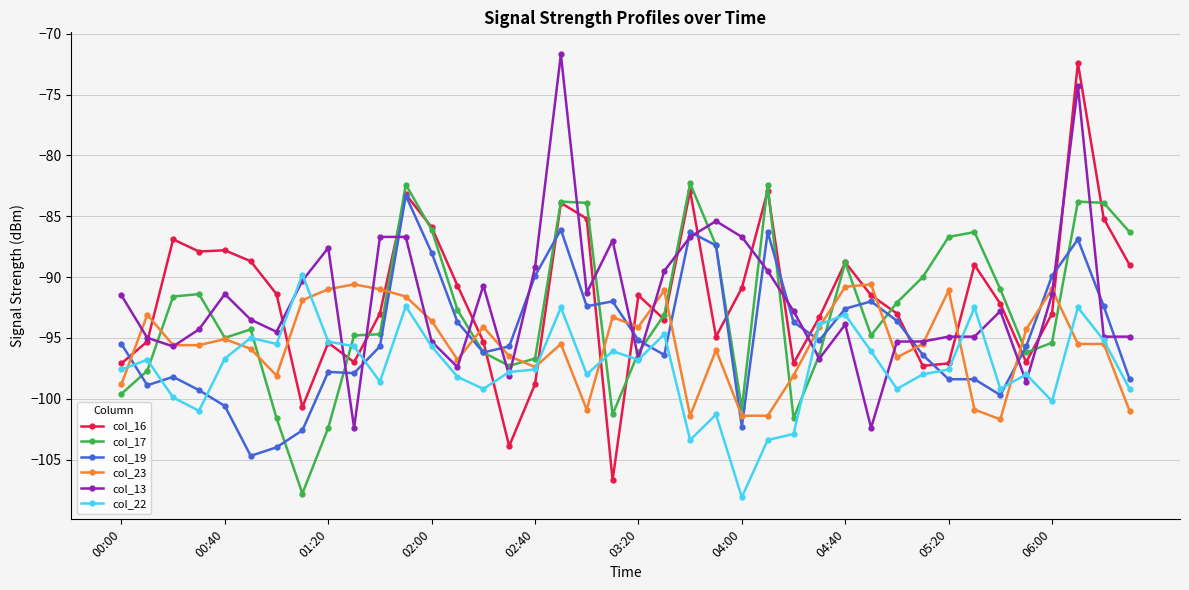

Which series has the widest spread of values?

col_16